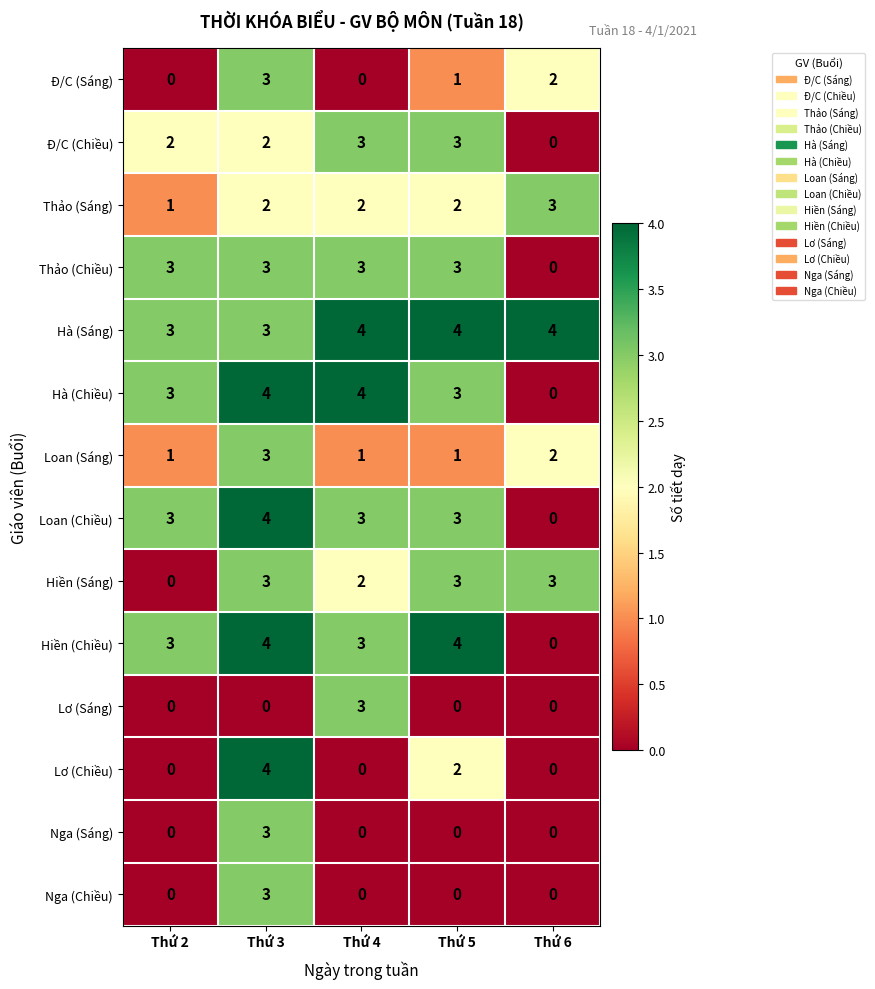

Count the Nga (Chiều) values in the range 0 to 1.

4